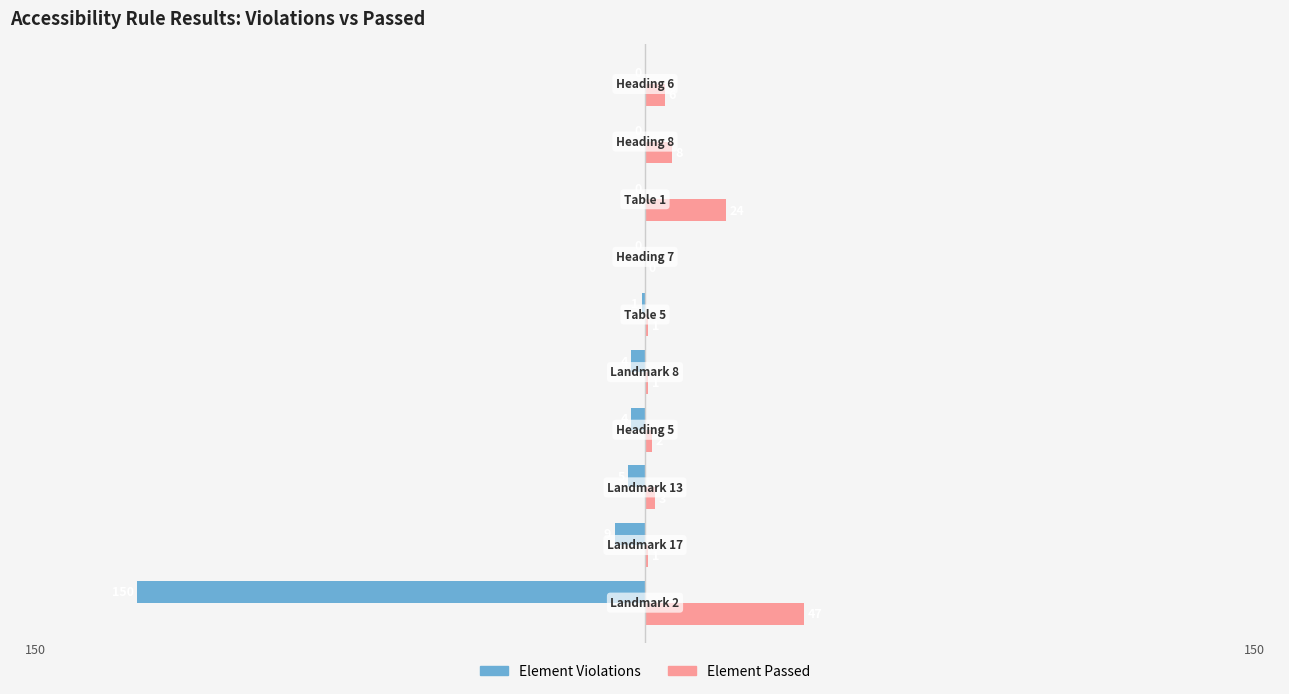

What is the sum of all Element Violations values?

-173